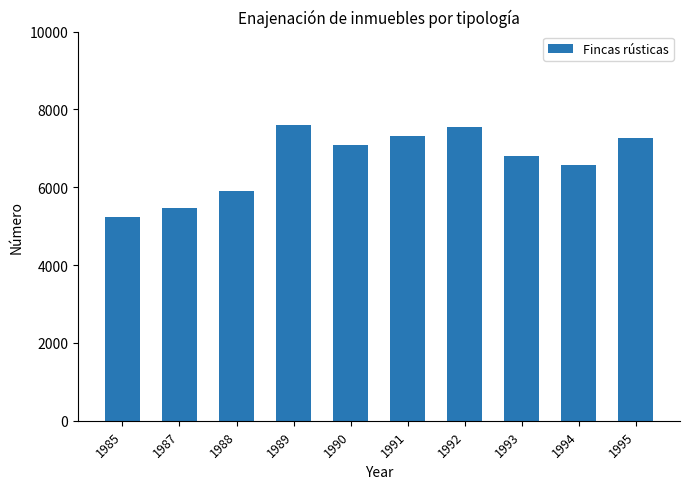

How many bars are there in total?

10